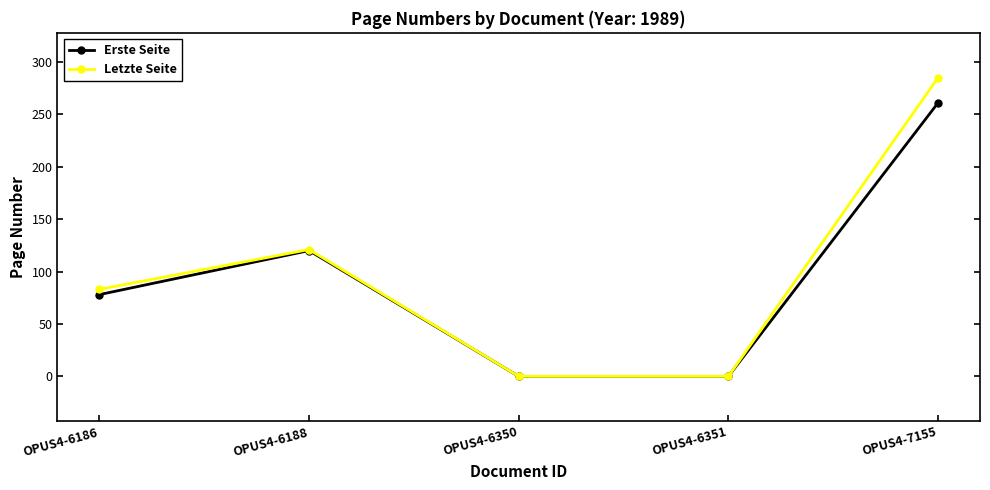

The value of Letzte Seite at OPUS4-7155 is 285. True or false?

True